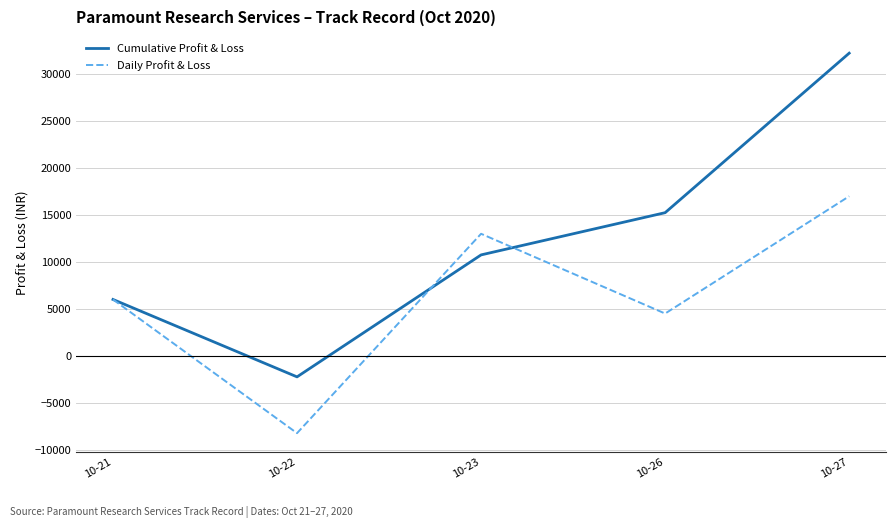

What is the difference between the maximum and minimum values in the Daily Profit & Loss series?

25250